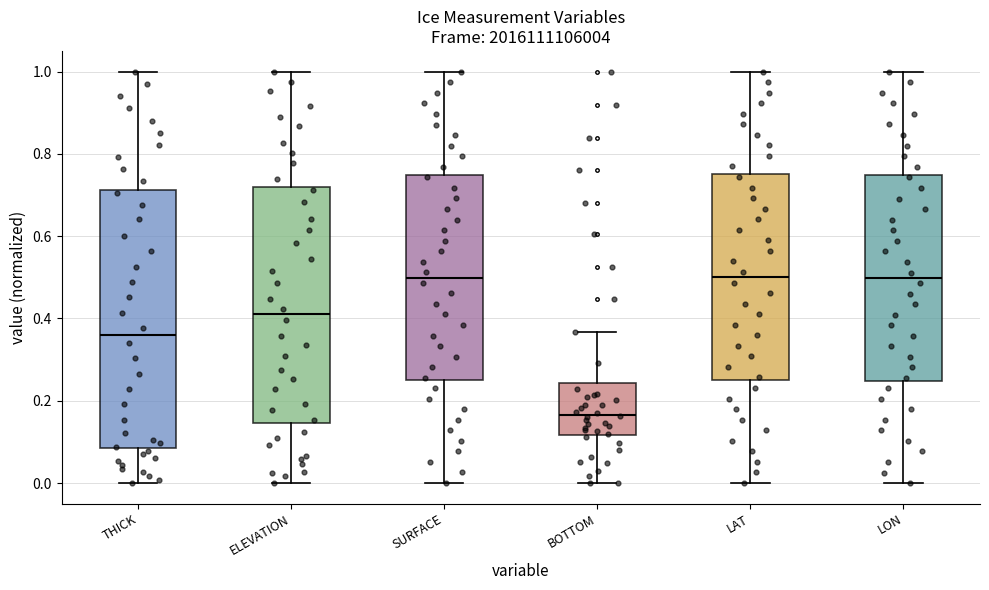

Where does the median line of the box for LON sit on the y-axis? The values are not printed on the chart, so give them approximately, as read against the axis.

0.50